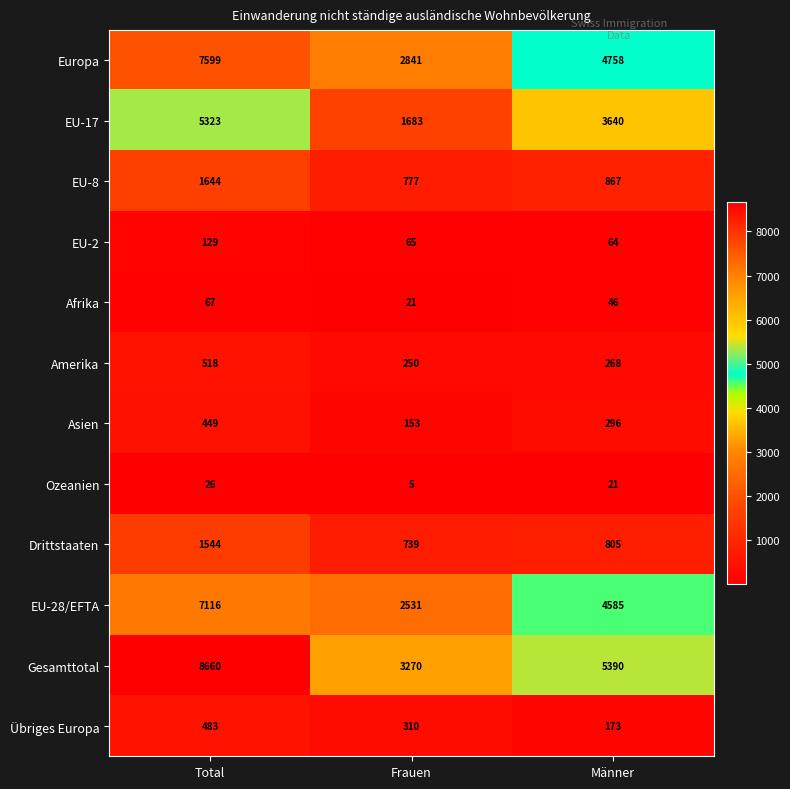

What is the average value of the Afrika series?

45